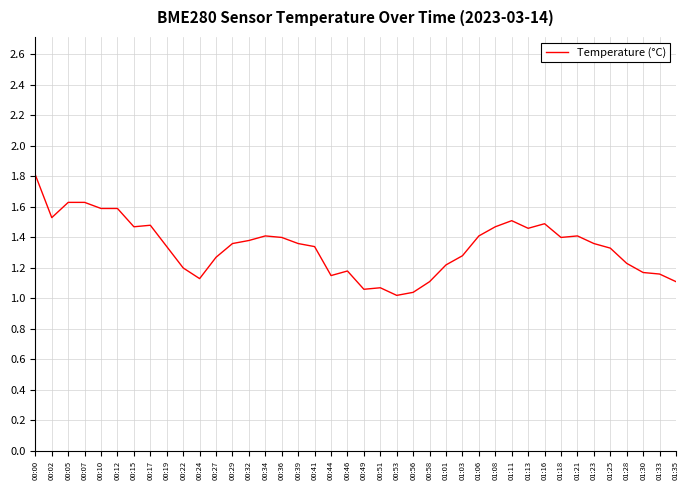

What is the change in value from 00:12 to 01:11?

-0.1